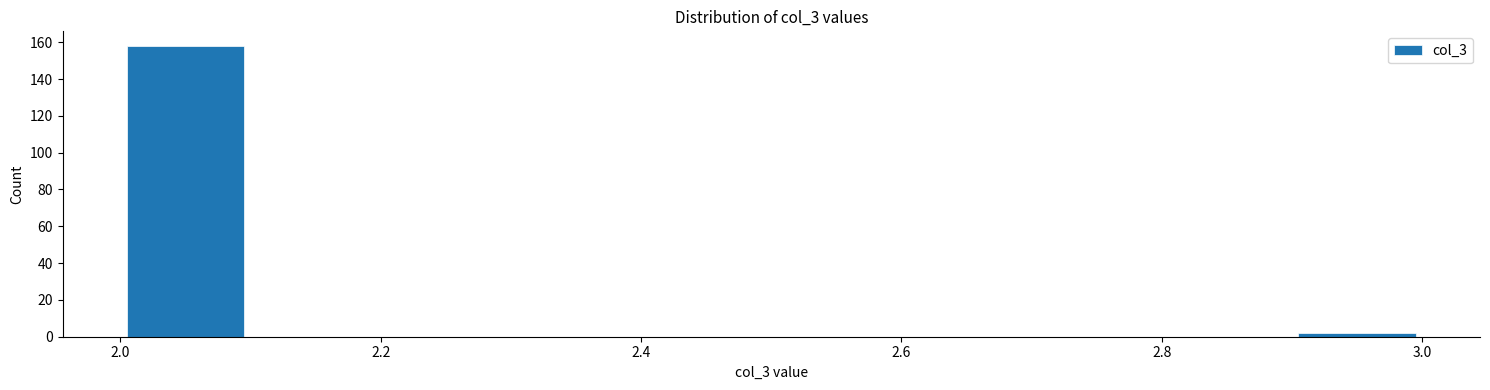

Which range on the x-axis has the tallest bar?

2.0 to 2.1